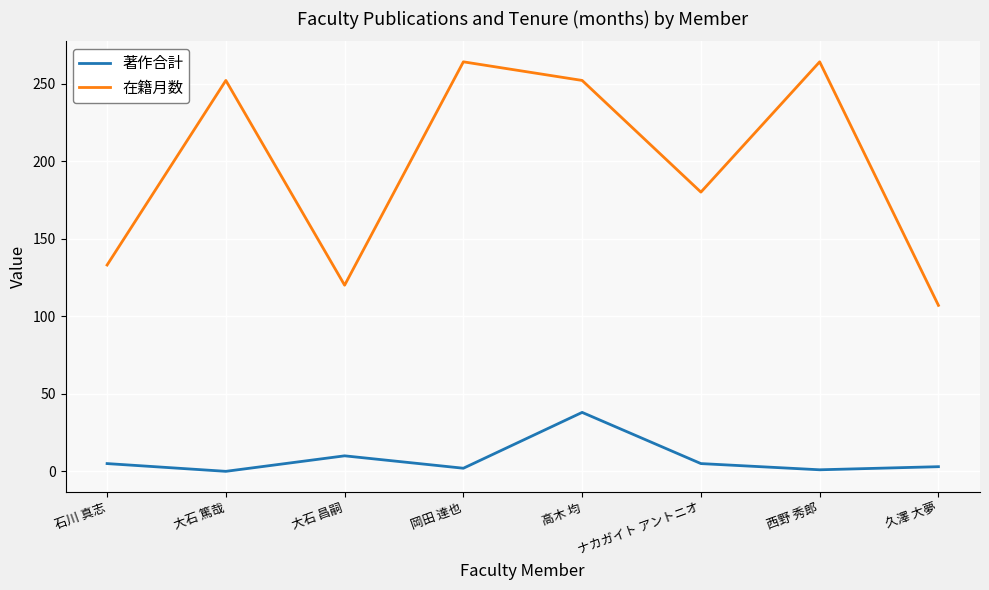

Which series changed the most between 大石 篤哉 and 岡田 達也?

在籍月数